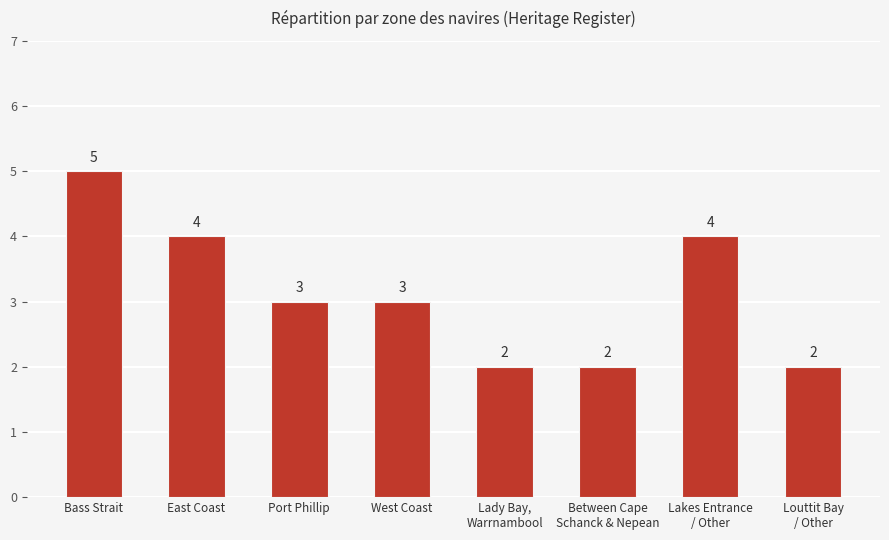

True or false: the data shows 2 at Port Phillip.

False